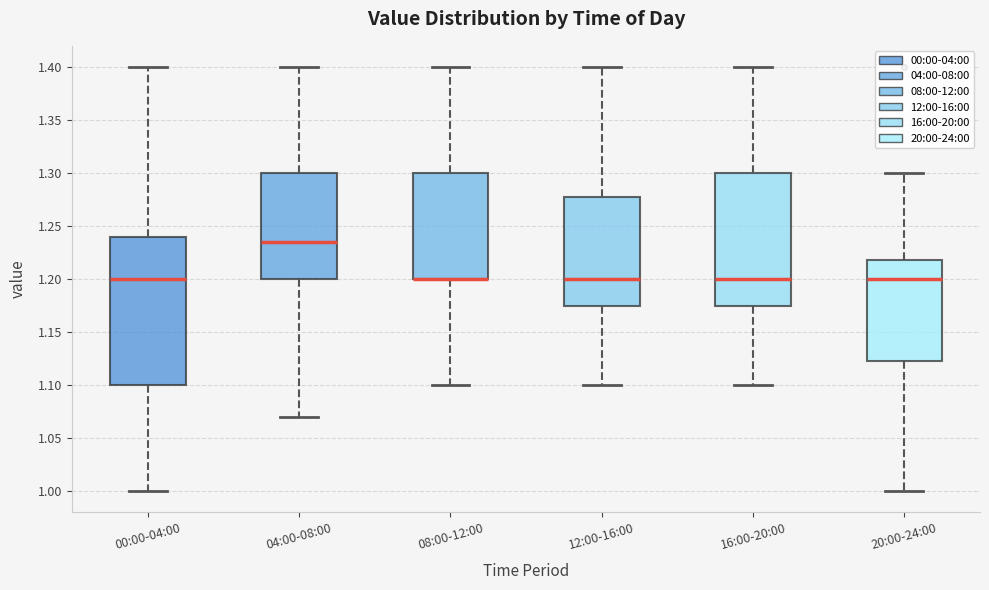

Reading left to right, transcribe this box plot: for each box, give where its median line is, the range the box spans, and where its two whiskers end, as read against the y-axis. The values are not printed on the chart, so give them approximately, as read against the axis.

00:00-04:00: median 1.200, box 1.100 to 1.240, whiskers 1.000 to 1.400
04:00-08:00: median 1.235, box 1.200 to 1.300, whiskers 1.070 to 1.400
08:00-12:00: median 1.200 (drawn on the box's lower edge), box 1.200 to 1.300, whiskers 1.100 to 1.400
12:00-16:00: median 1.200, box 1.175 to 1.280, whiskers 1.100 to 1.400
16:00-20:00: median 1.200, box 1.175 to 1.300, whiskers 1.100 to 1.400
20:00-24:00: median 1.200, box 1.125 to 1.220, whiskers 1.000 to 1.300